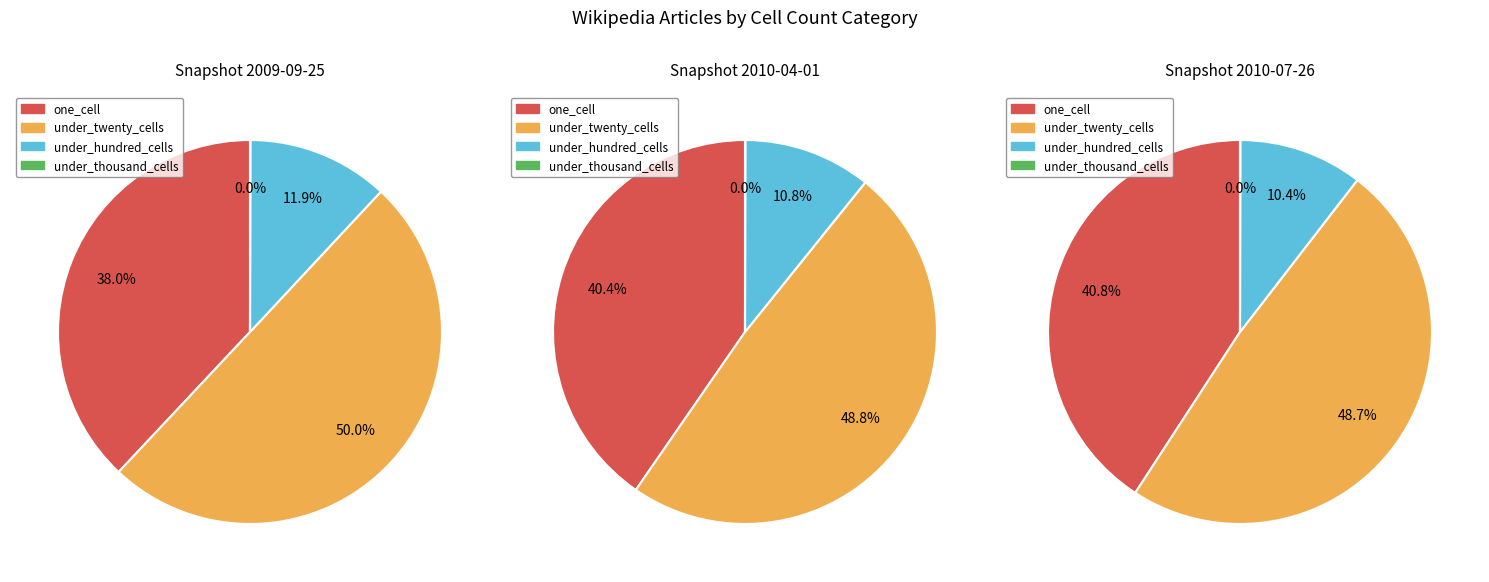

What is the largest slice in the pie chart?

under_twenty_cells